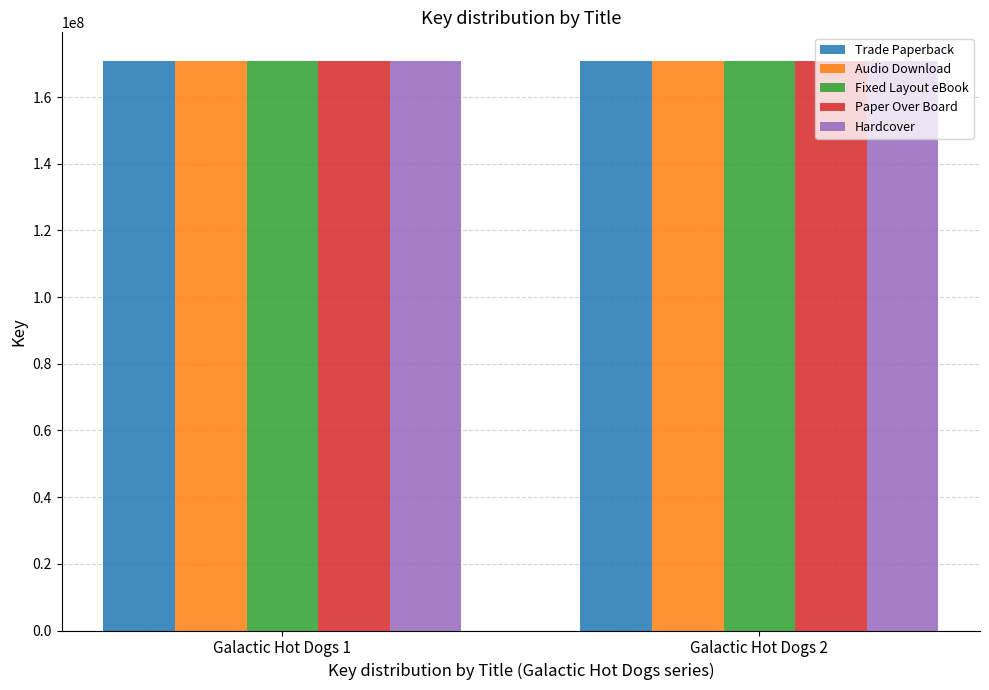

Does the chart contain any negative values?

No